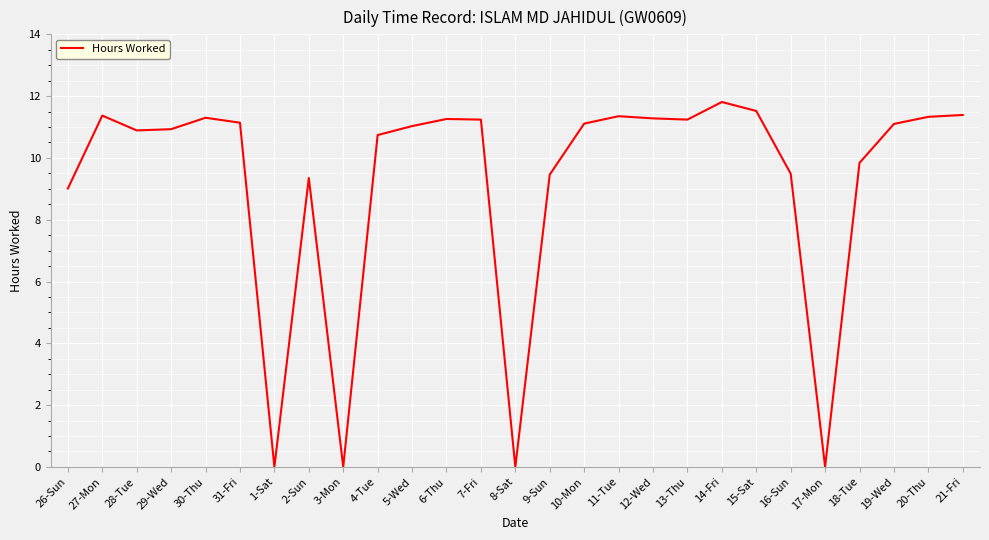

Approximately how many times larger is the value at 26-Sun compared to 7-Fri?

0.8